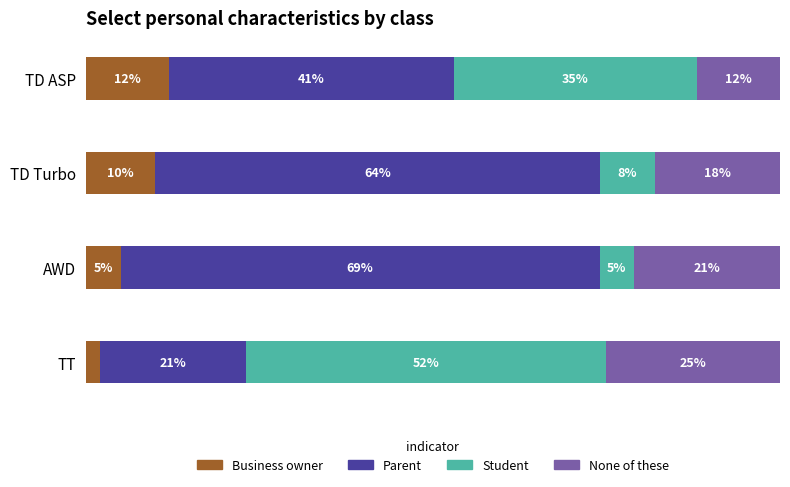

At which label is Business owner closest to 7?

AWD